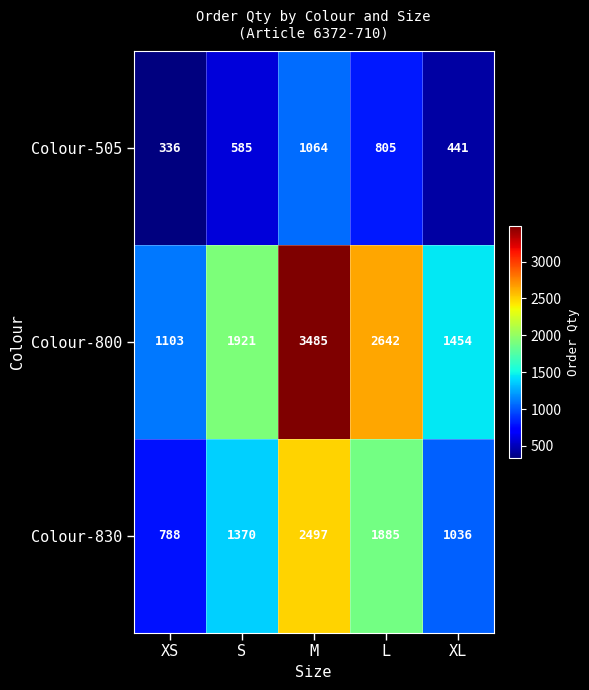

The value of Colour-830 at XS is 788. True or false?

True